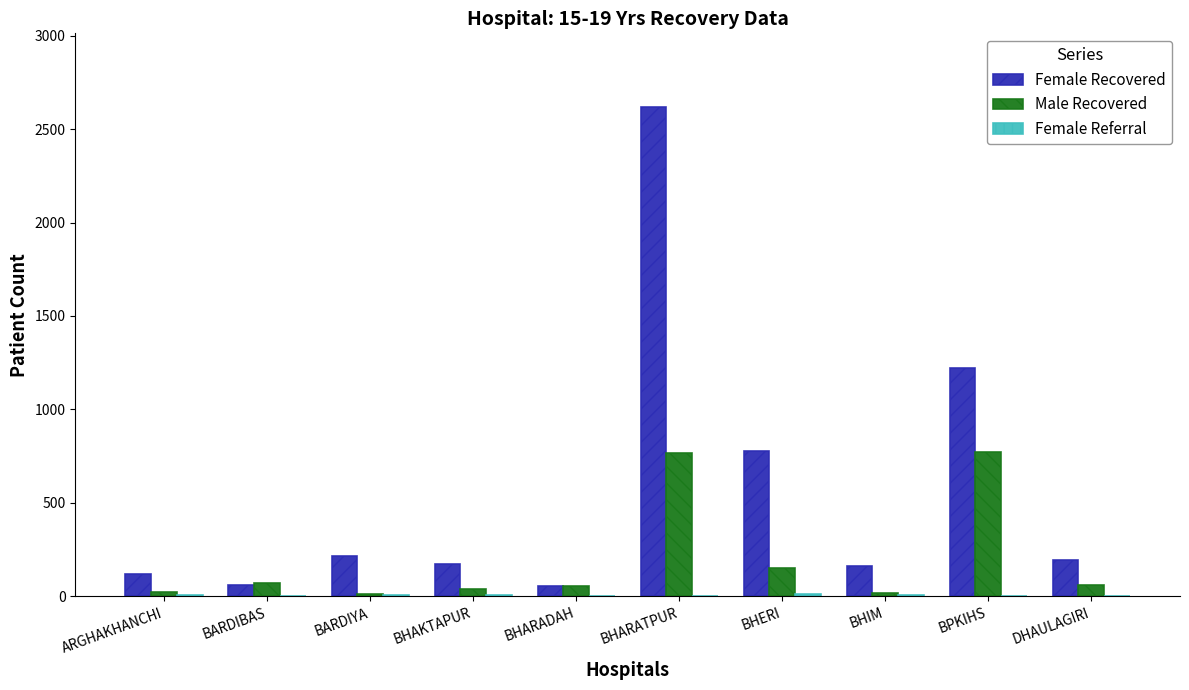

How many series are shown in this chart?

3